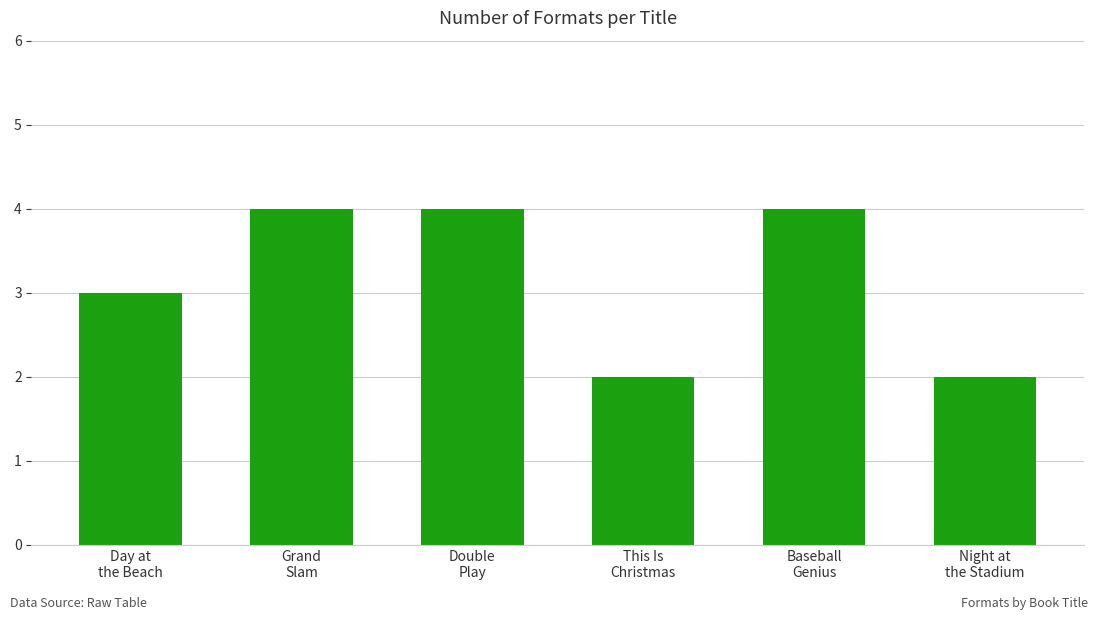

What is the value of the 5th bar from the left?

4